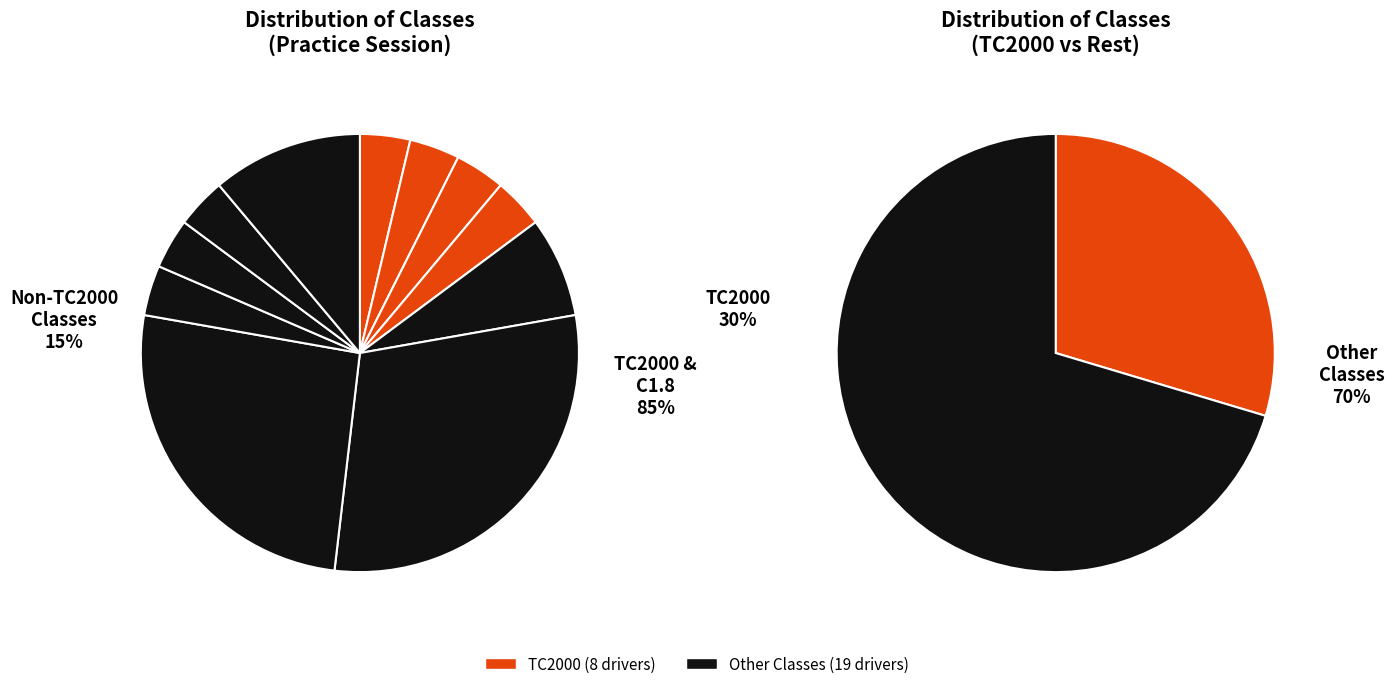

Combined, do C1.8 and E2 account for over 50%?

No